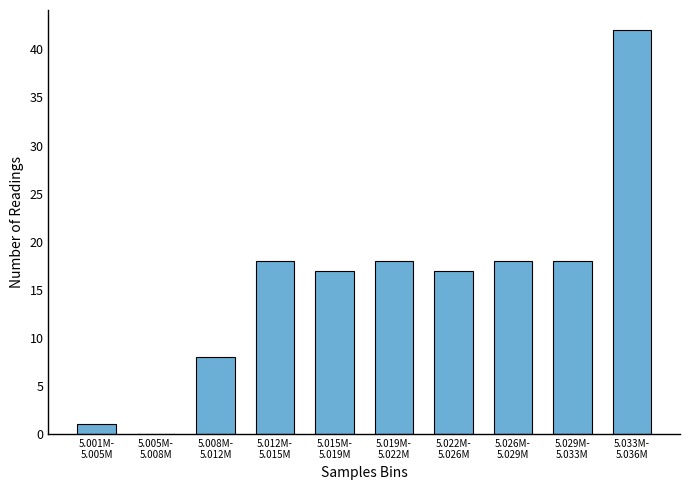

What is the greatest value displayed?

42